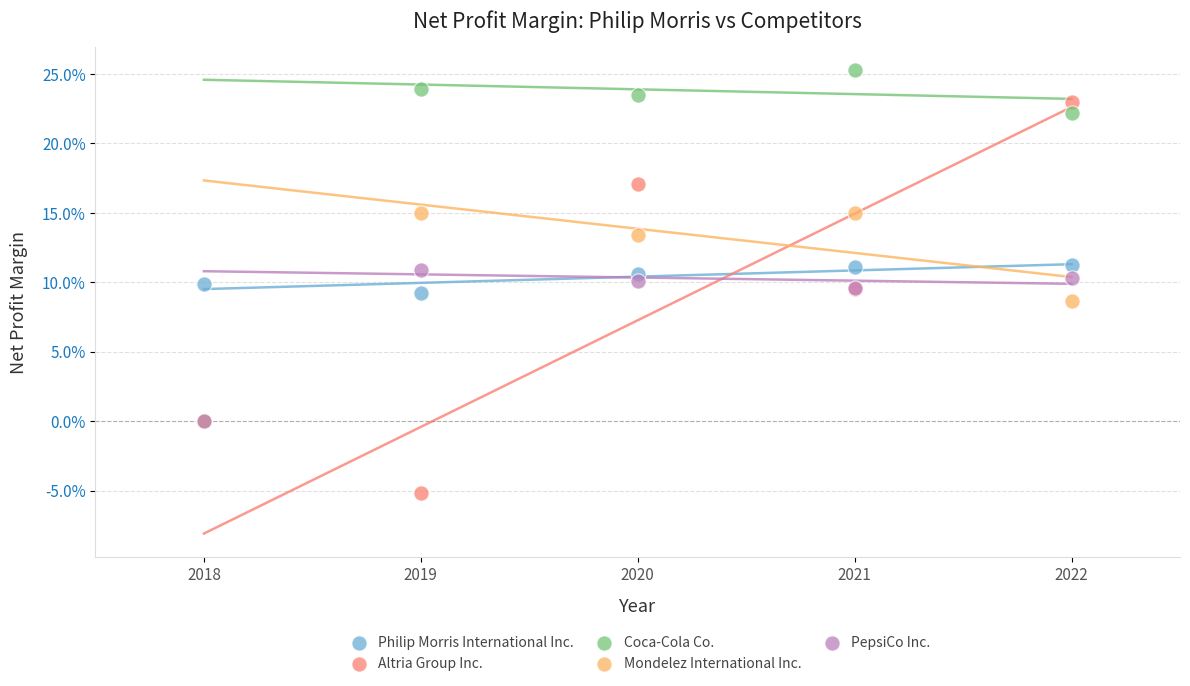

What are all the series names shown in the legend?

Philip Morris International Inc., Altria Group Inc., Coca-Cola Co., Mondelez International Inc., PepsiCo Inc.